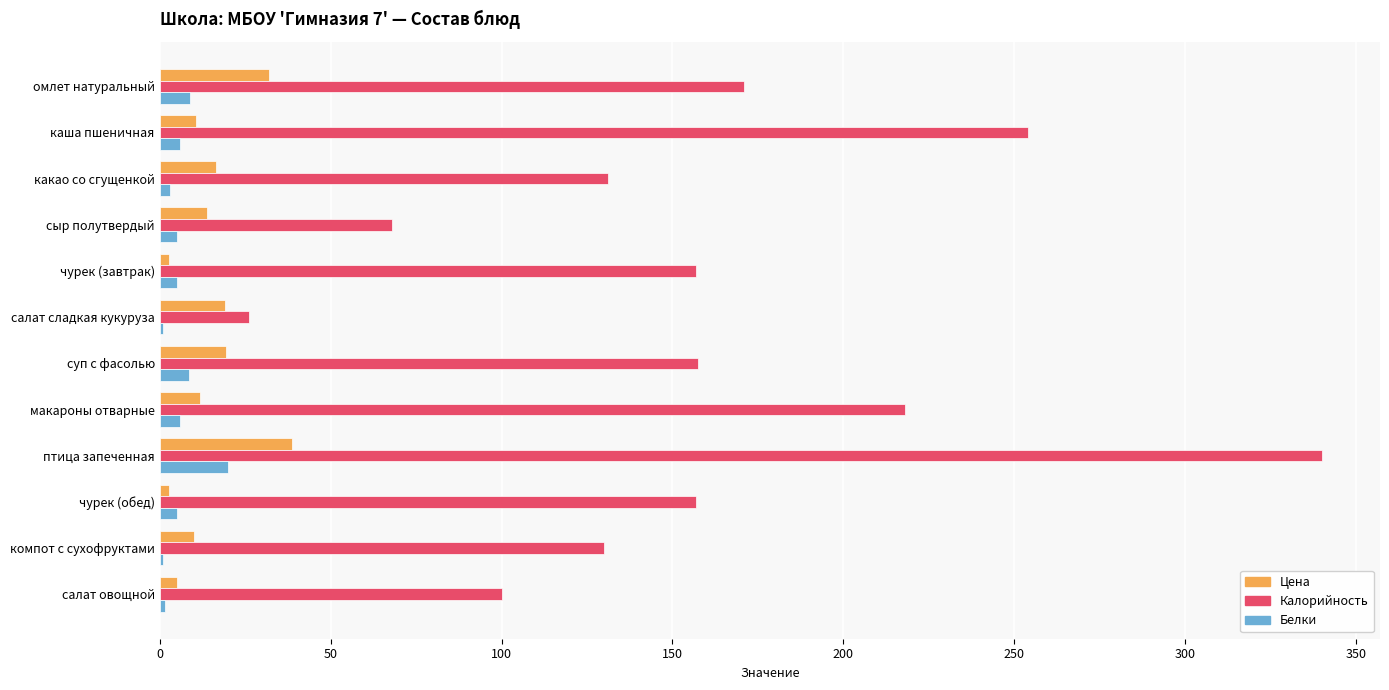

Which series has the largest range (max minus min)?

Калорийность